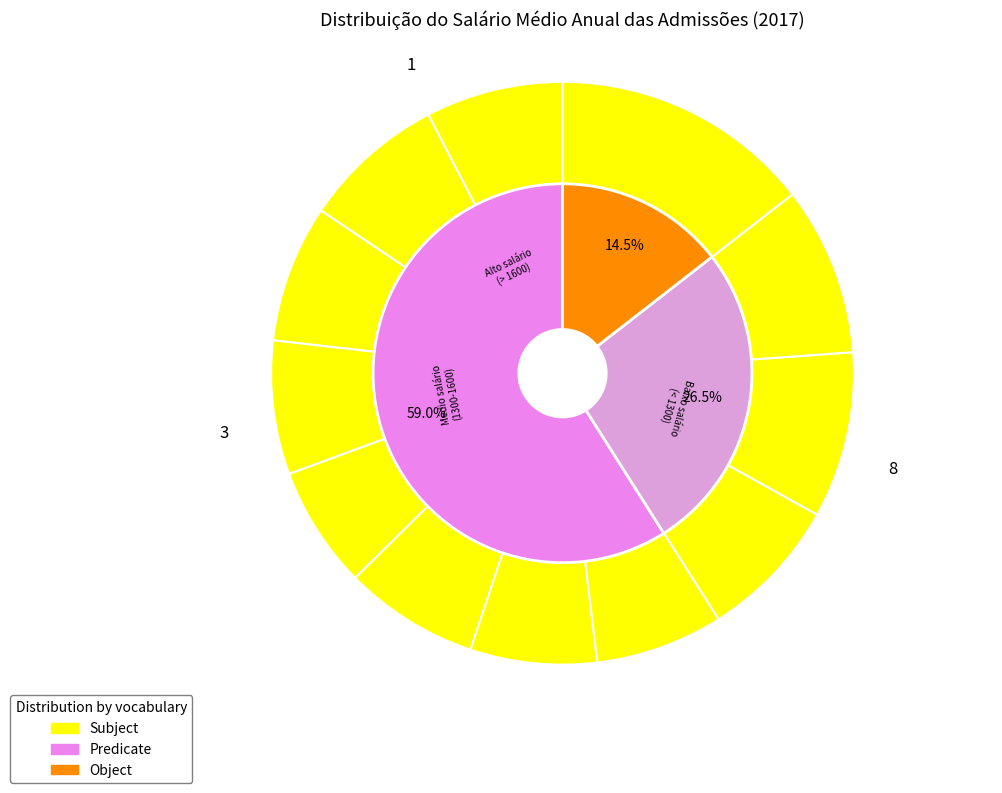

How many slices are in this pie chart?

12